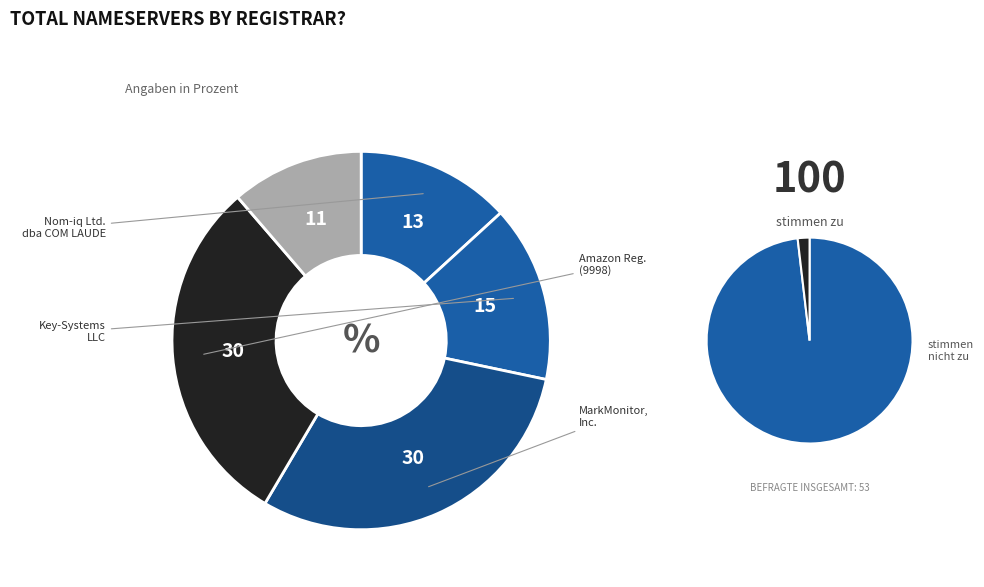

The MarkMonitor, Inc. slice represents 28% of the pie. True or false?

False